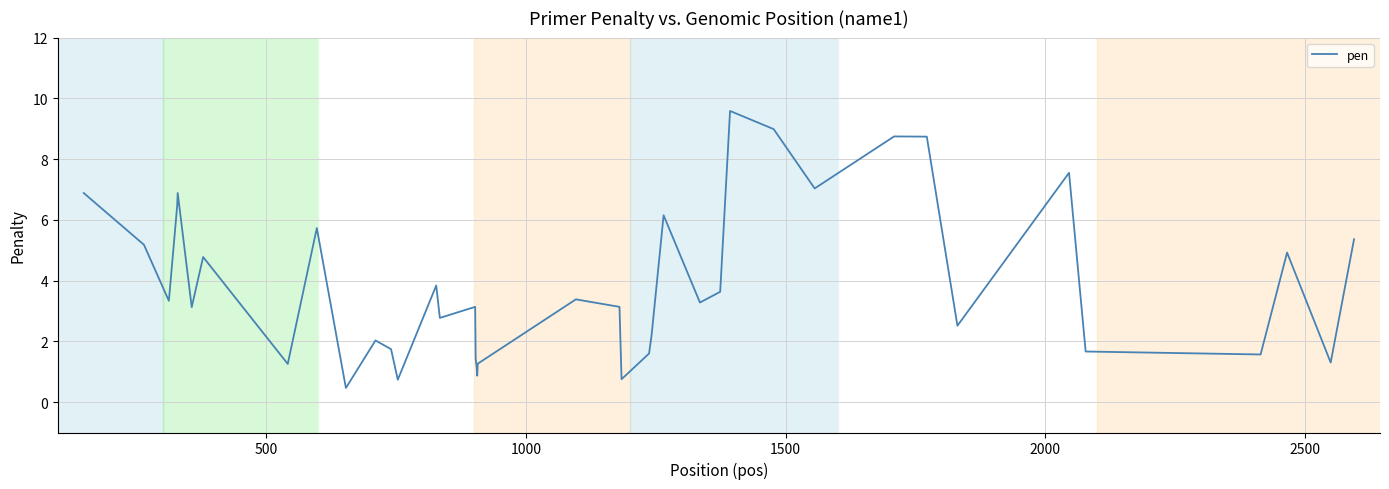

What is the smallest value displayed?

0.5